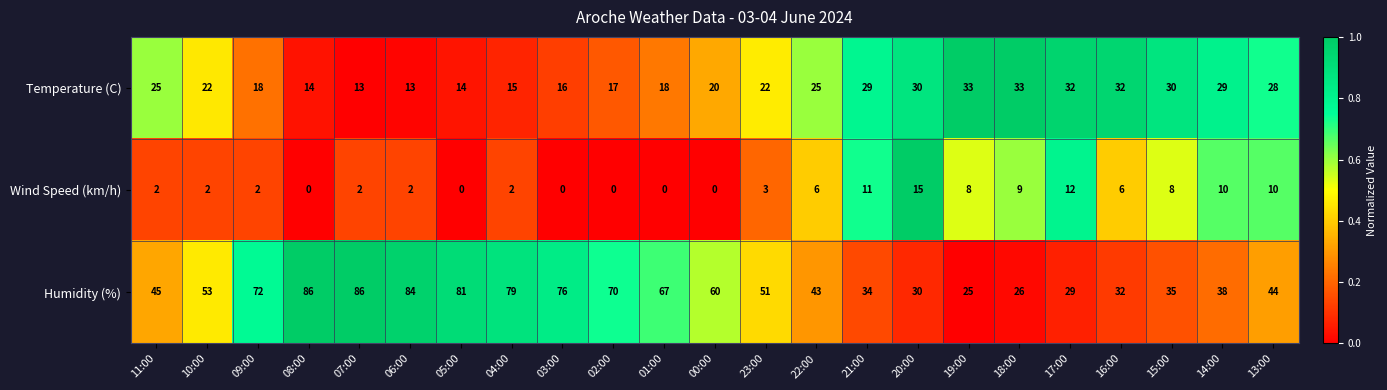

At which category is the sum across all series the highest?

07:00